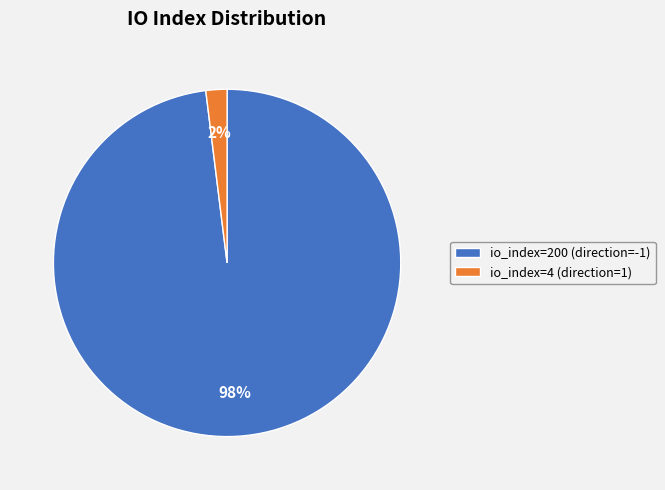

What is the largest slice in the pie chart?

io_index=200 (direction=-1)